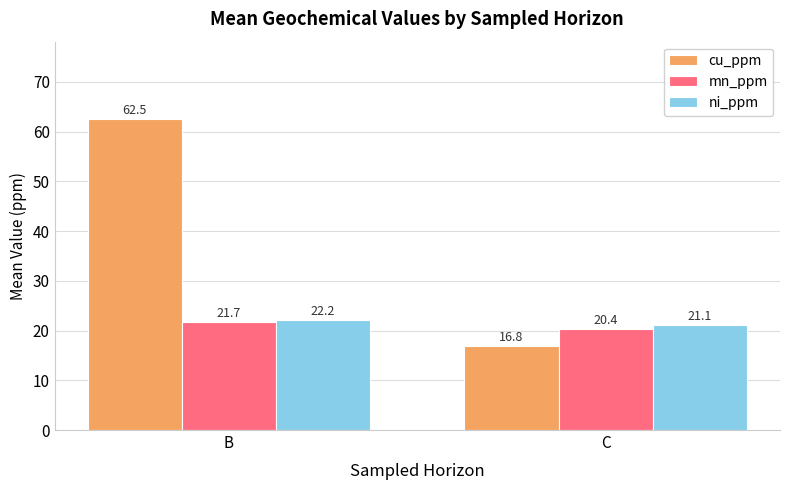

Are the bars horizontal?

No